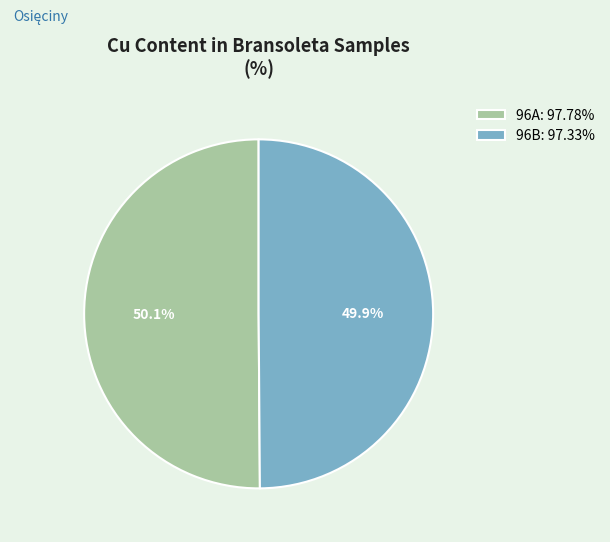

What percentage is NOT represented by 96B?

50.1%